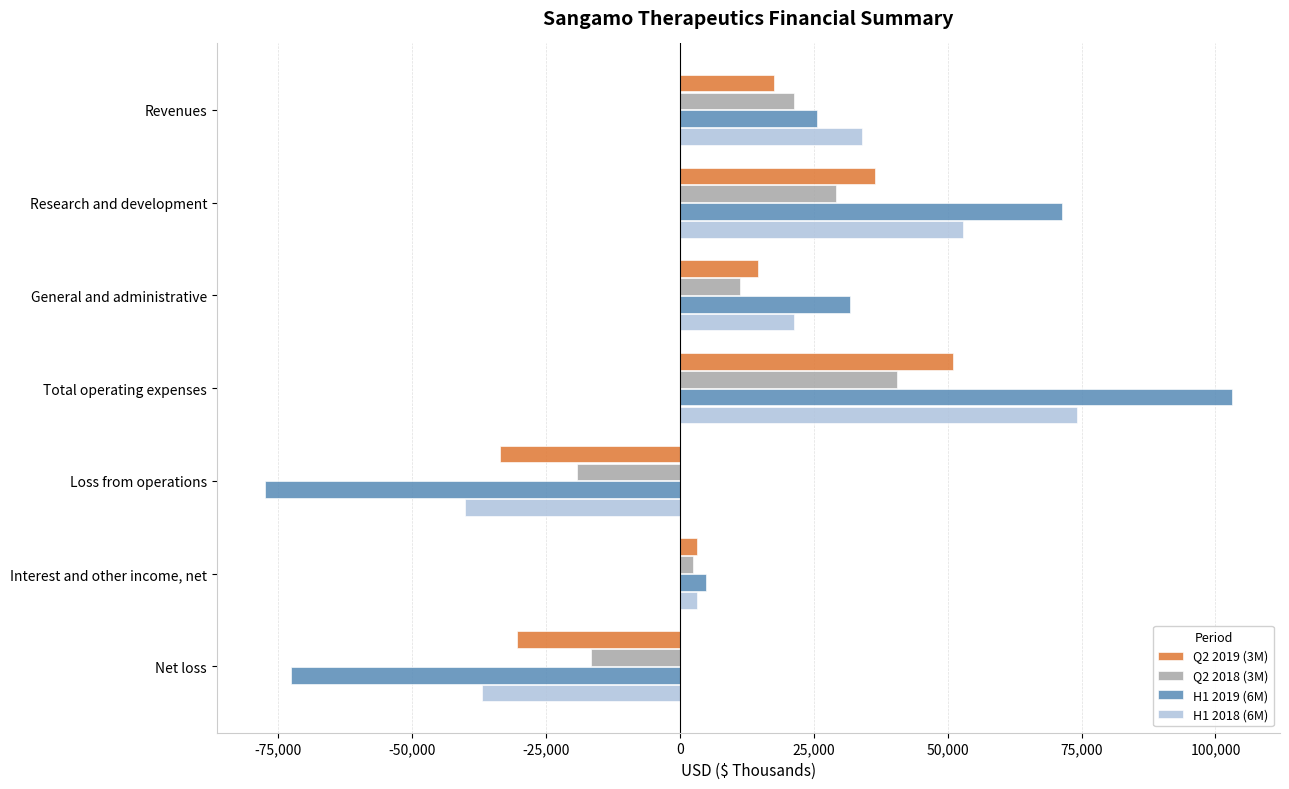

Is the value of H1 2018 (6M) at Revenues greater than the value of Q2 2018 (3M) at Interest and other income, net?

Yes